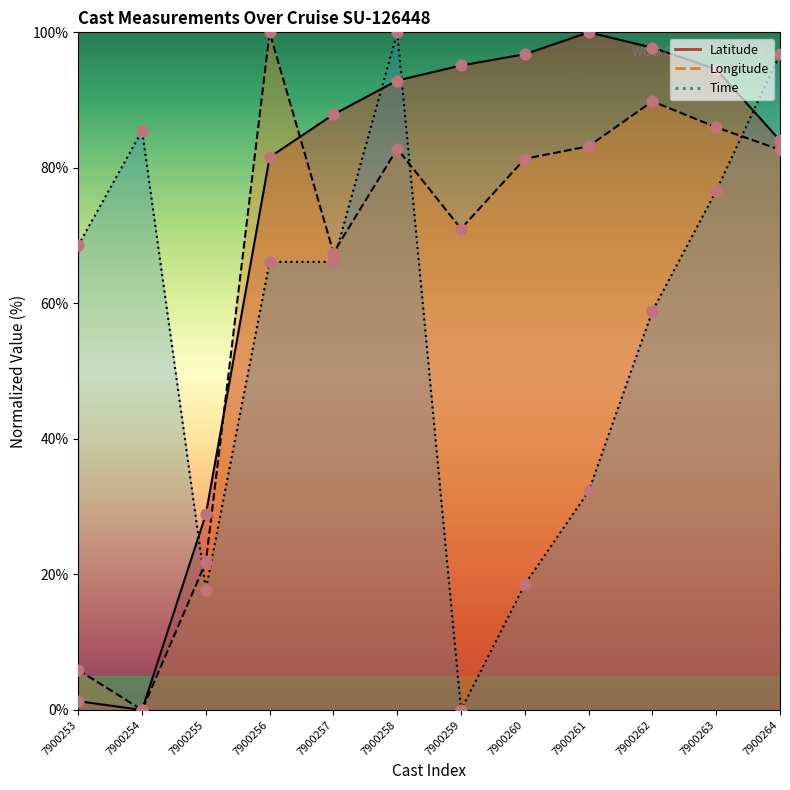

Which series has the largest Y range (max minus min)?

Latitude